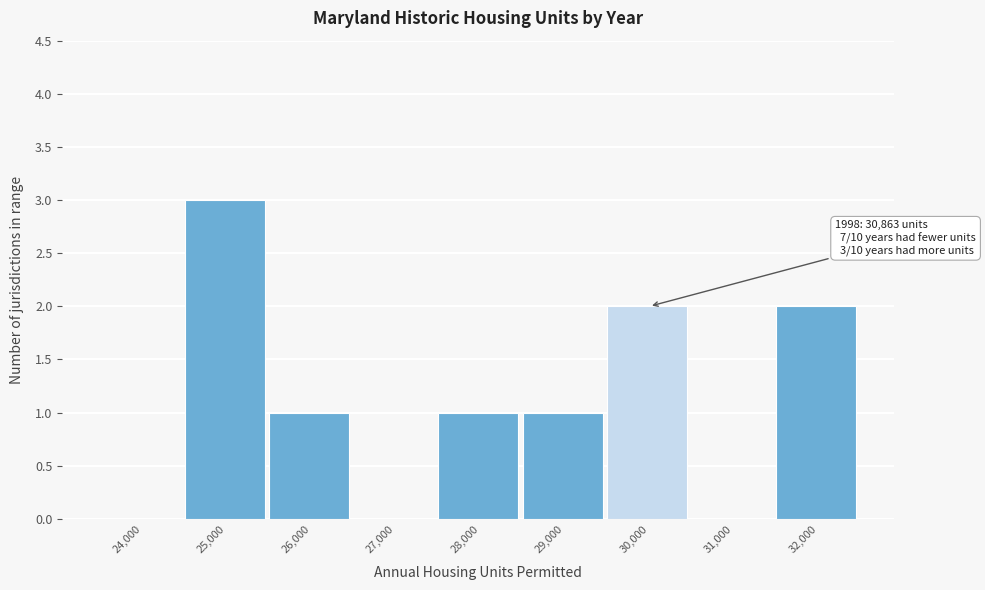

Reading left to right, transcribe all the data shown in this chart.

24,000=0	25,000=3	26,000=1	27,000=0	28,000=1	29,000=1	30,000=2	31,000=0	32,000=2